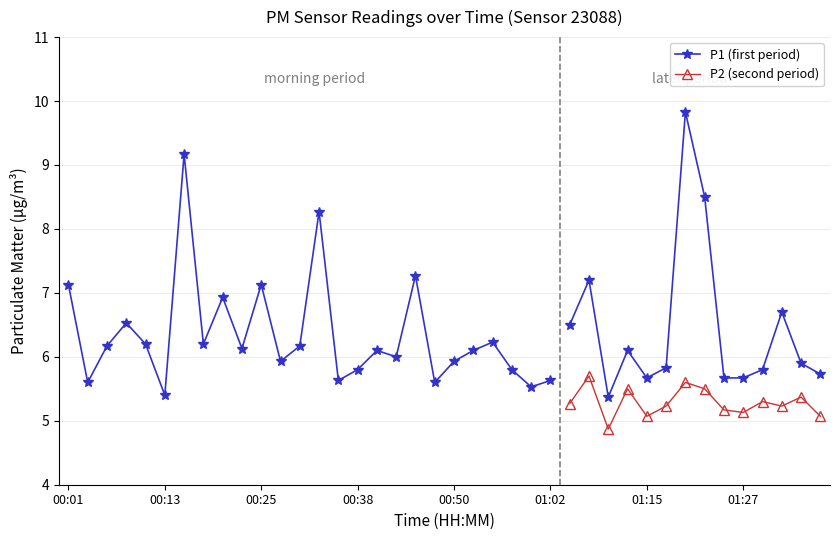

Which series has the largest range (max minus min)?

P1